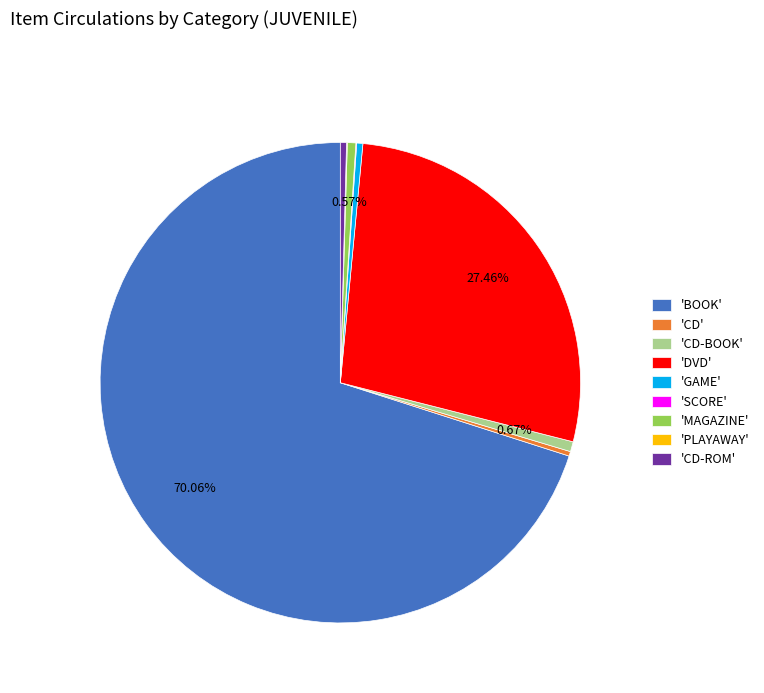

To the nearest percent, what is the average slice percentage?

11%